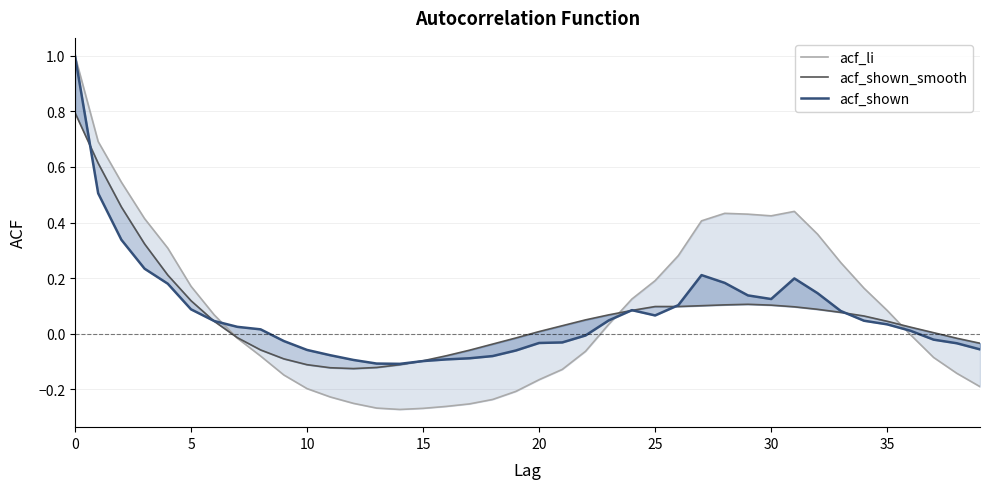

In acf_shown, how many points are higher than both neighbors (excluding endpoints)?

3